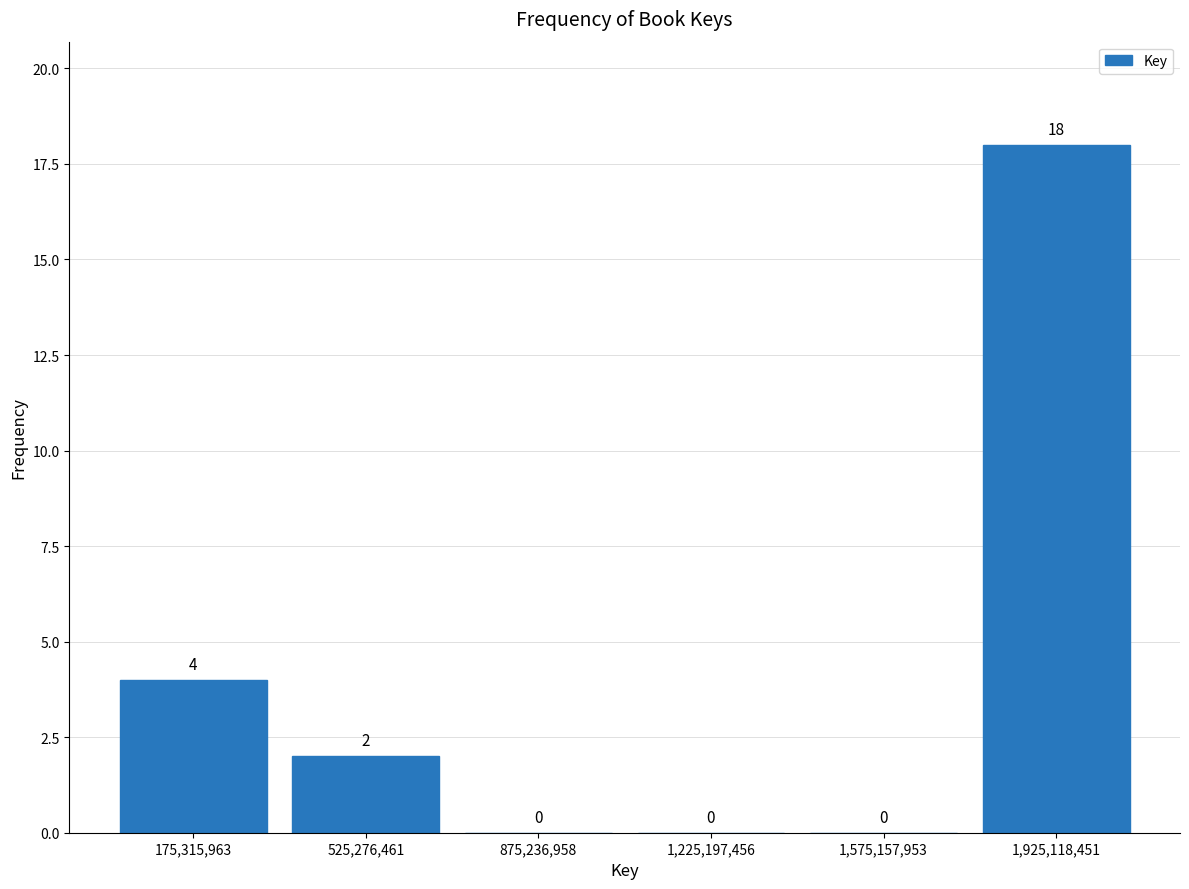

How tall is the bar that spans 0 to 350000000 on the x-axis? The bar edges are not printed on the chart, so give them approximately, as read against the axis.

4